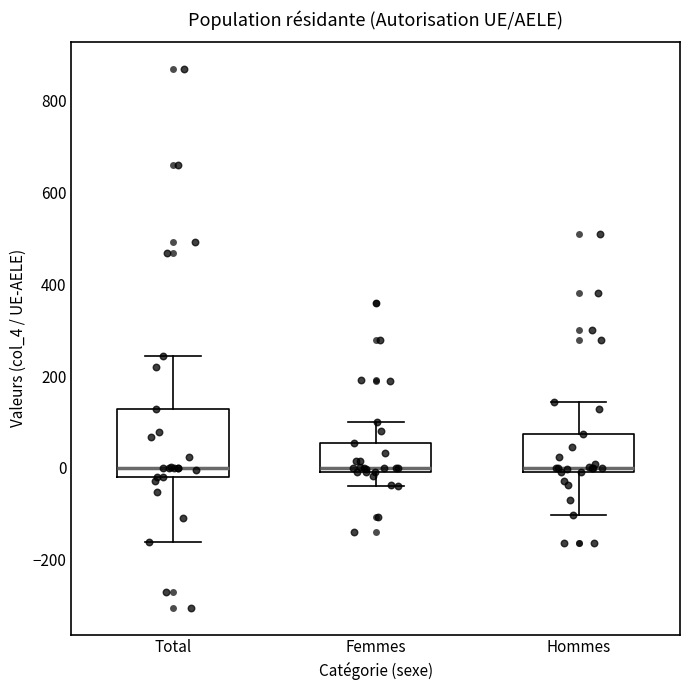

Comparing the boxes themselves (not the whiskers), which one is the tallest?

Total